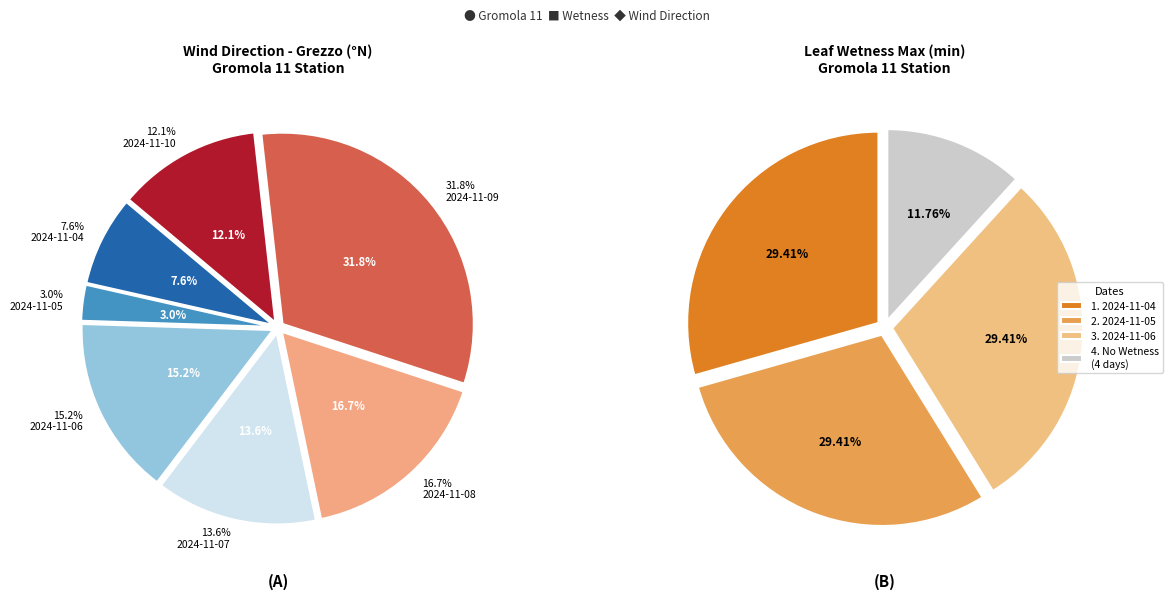

Which category has the biggest portion of the pie?

2024-11-09